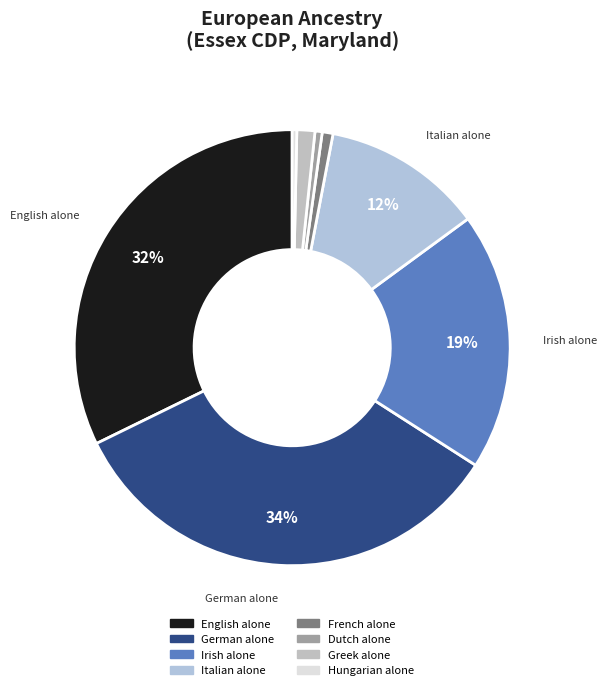

How many slices are in this pie chart?

8